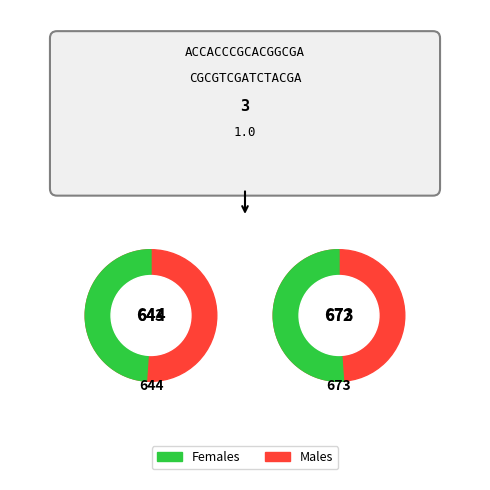

Rank the series by their average value, from highest to lowest.

Males, Females